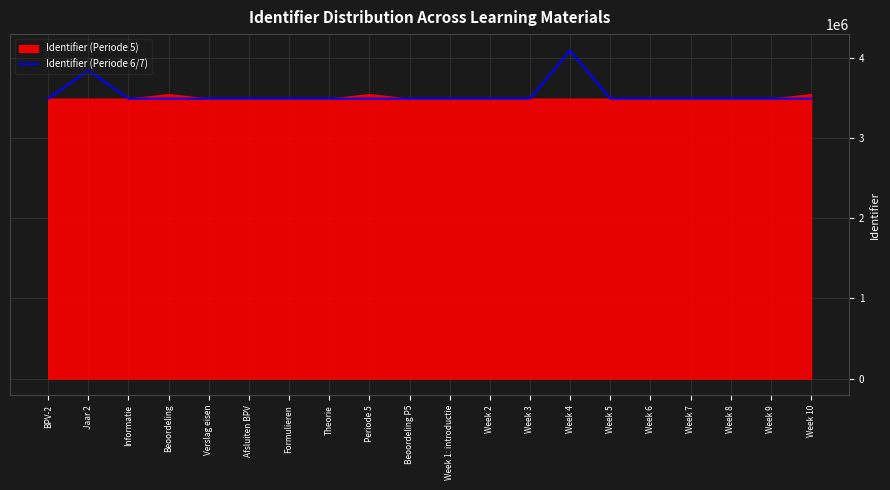

What is the minimum value shown in the chart?

3492053